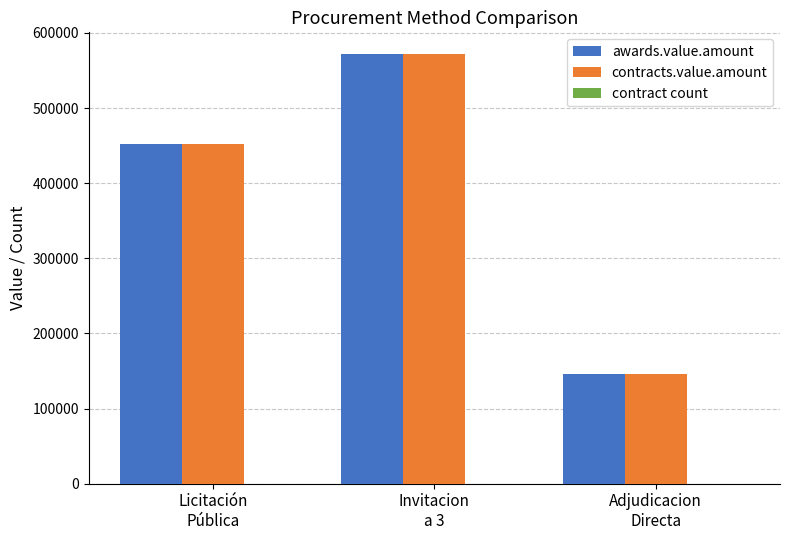

What is the maximum value for awards.value.amount?

572200.1